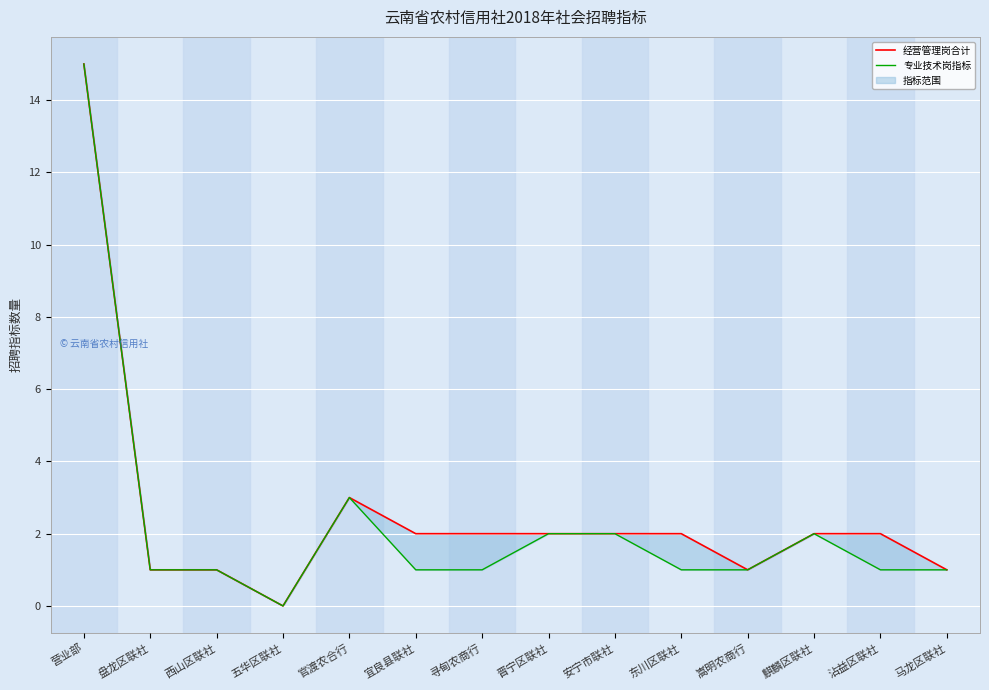

The 经营管理岗合计 series shows 2 at 麒麟区联社. True or false?

True